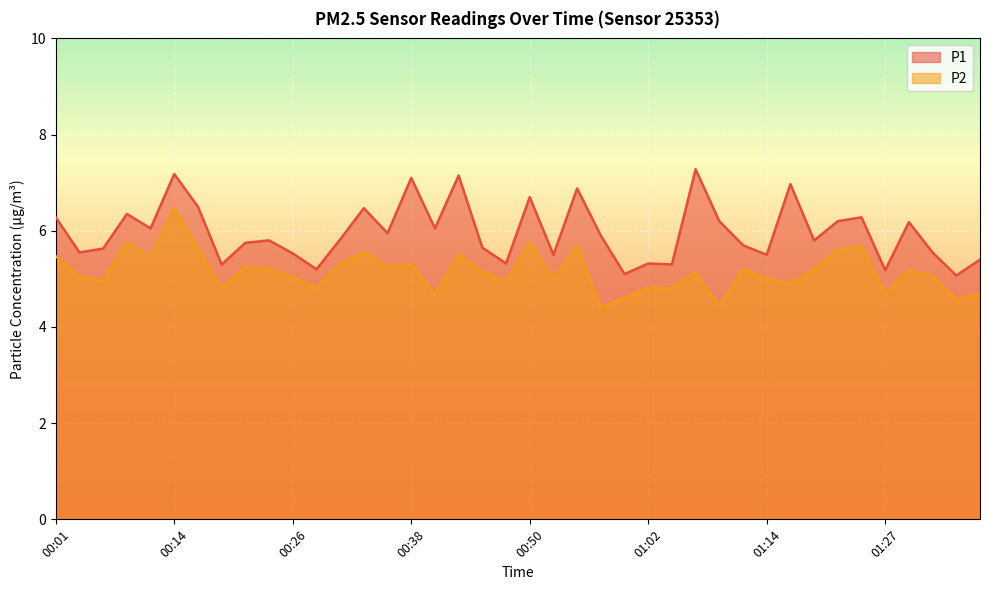

What is the label of the 2nd point from the left?

00:04